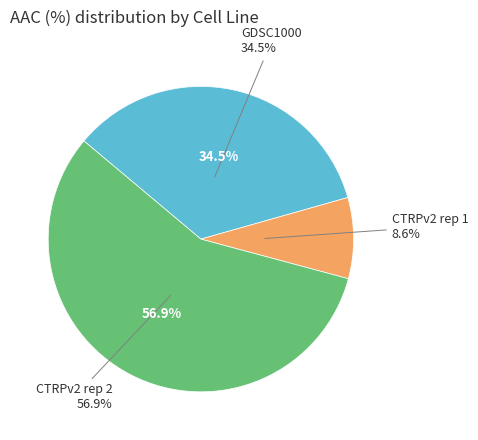

How much of the chart is everything except GDSC1000?

65.5%